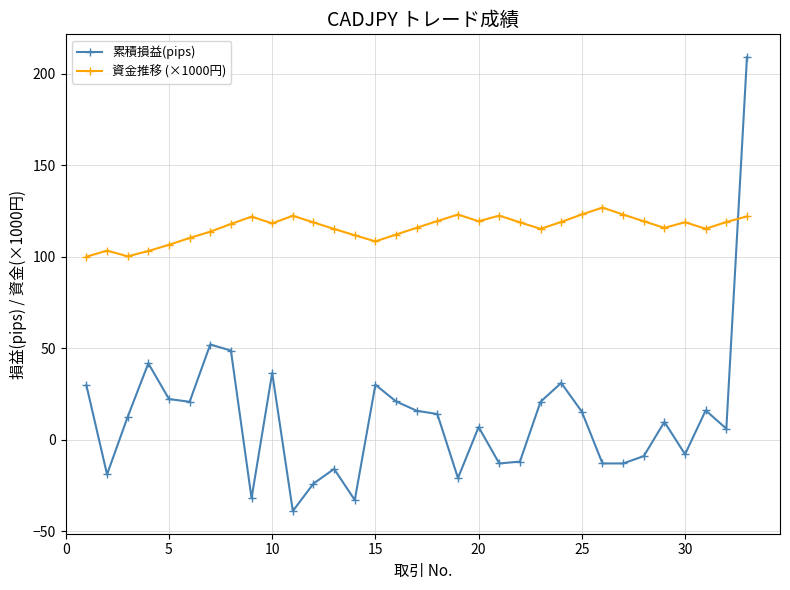

Rank the series by their maximum value, from lowest to highest.

資金推移 (×1000円), 累積損益(pips)